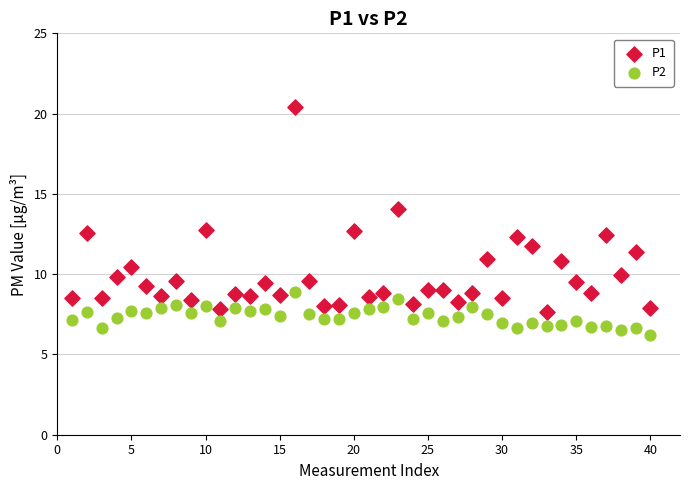

Across all data points, what is the range of Y values (max minus min)?

14.2